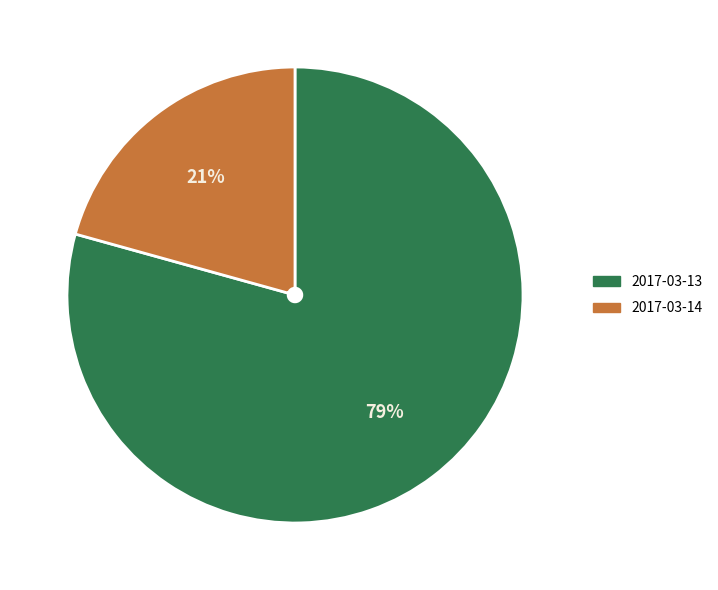

How many slices are in this pie chart?

2